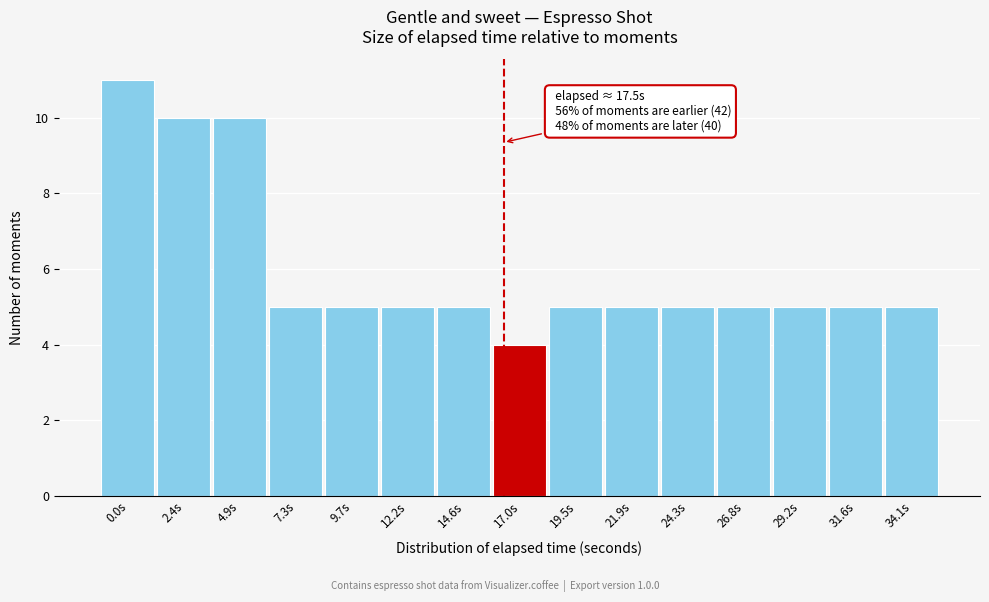

Reading right to left, transcribe all the data shown in this chart.

5	5	5	5	5	5	5	4	5	5	5	5	10	10	11